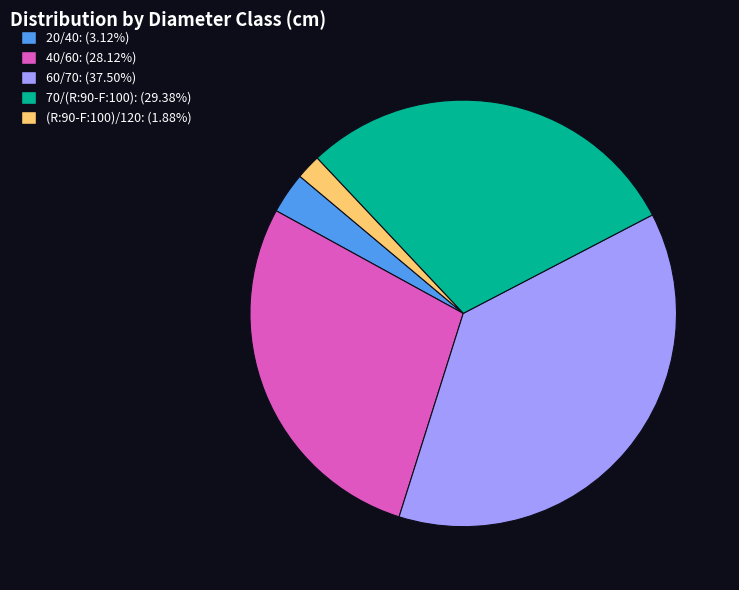

Rank the categories by value from lowest to highest.

(R:90-F:100)/120, 20/40, 40/60, 70/(R:90-F:100), 60/70